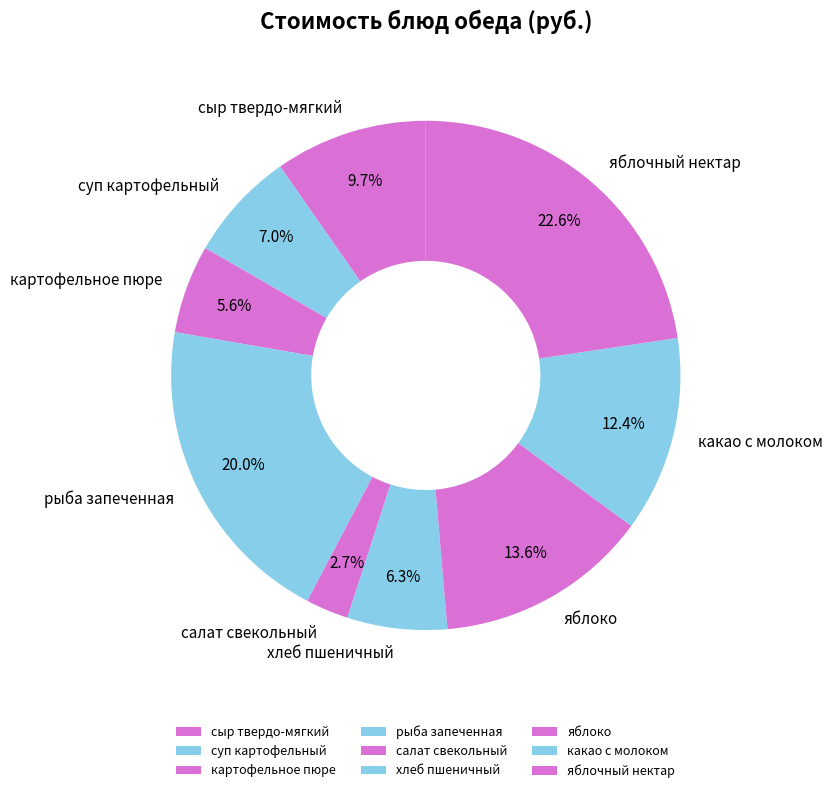

True or false: суп картофельный accounts for 7% of the total.

True